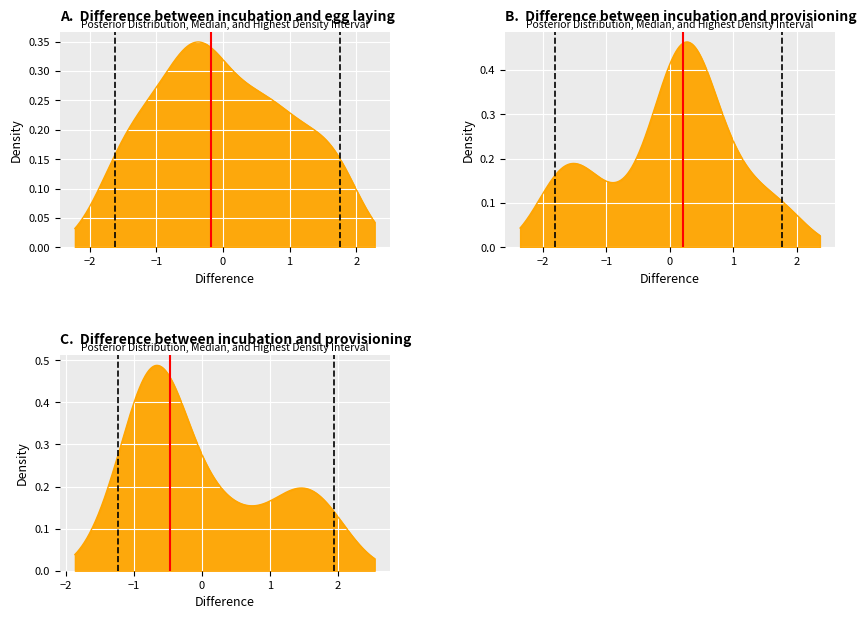

What is the difference between the maximum and minimum values in the Median series?

1